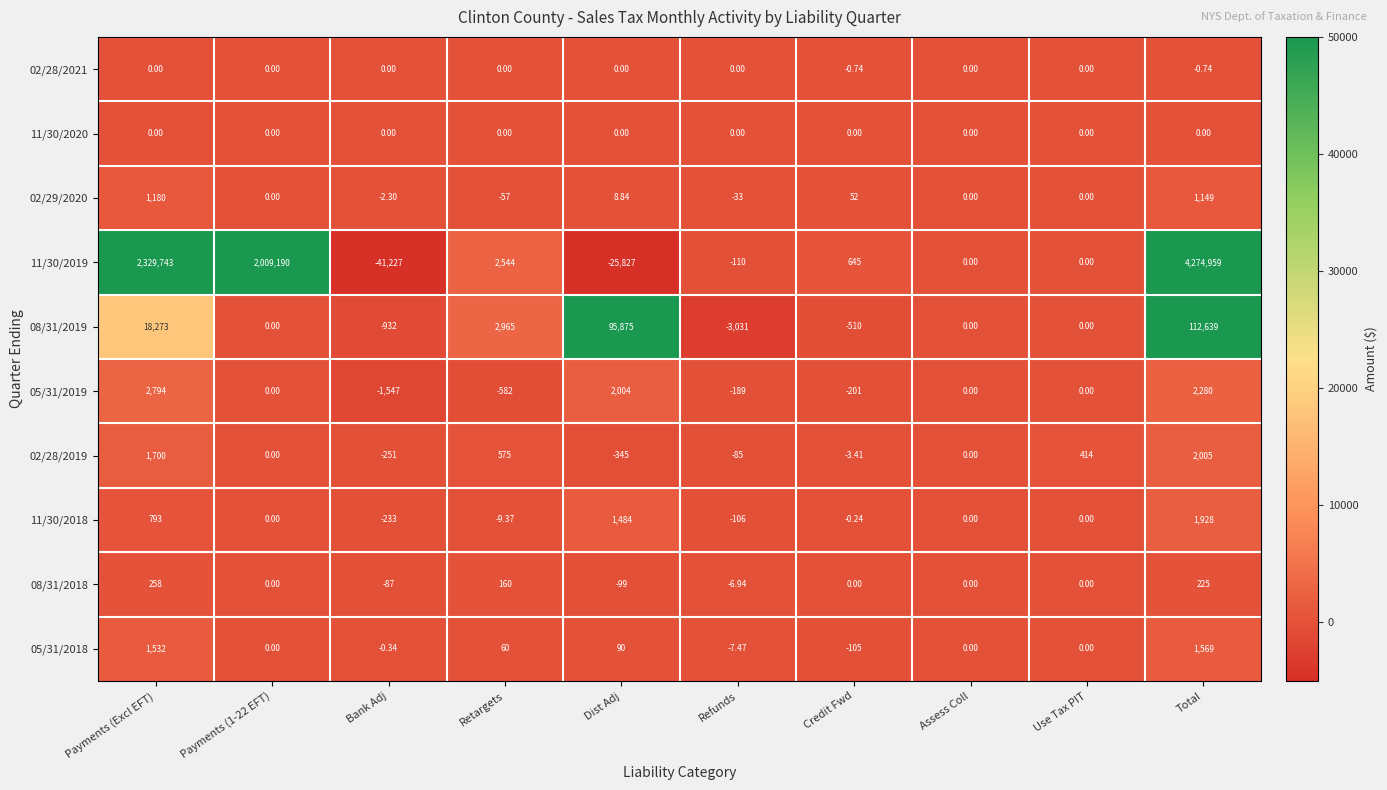

How many distinct data groups are displayed?

10